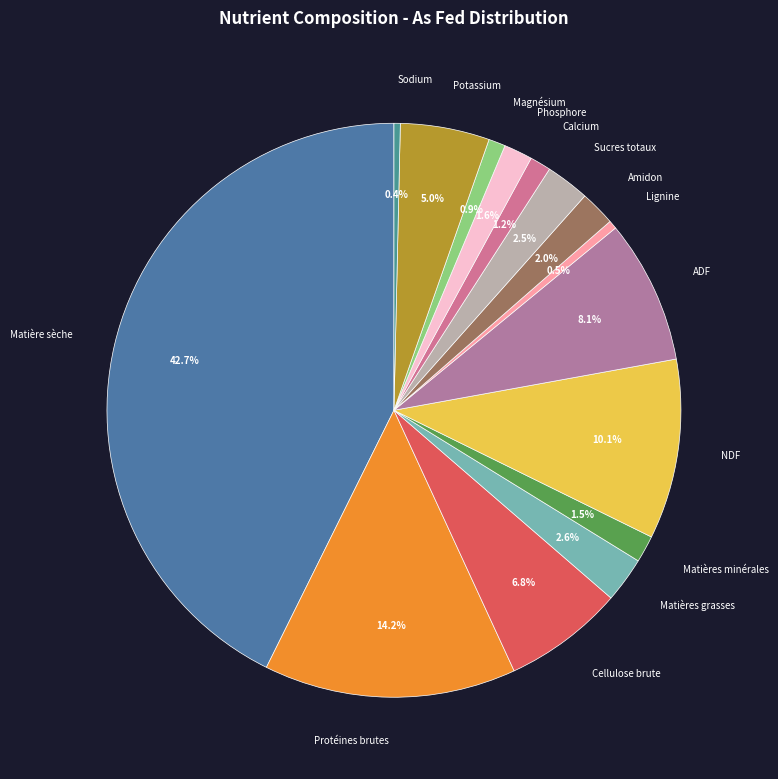

Which category has the biggest portion of the pie?

Matière sèche